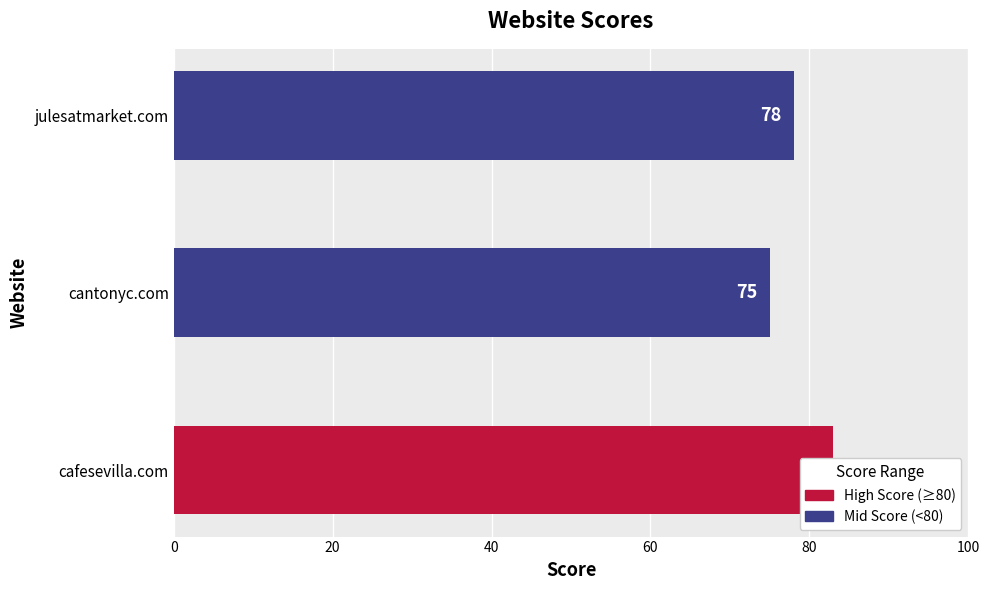

What is the value of the 2nd bar from the left?

75